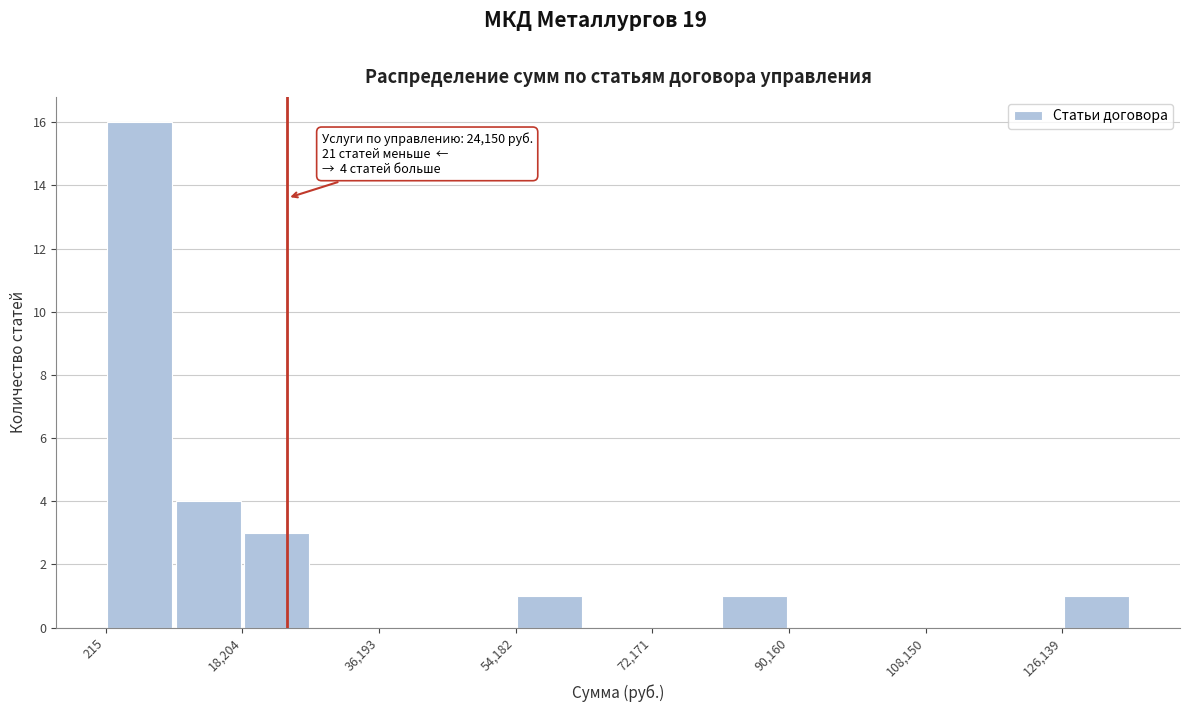

Which range on the x-axis has the tallest bar?

0 to 10000